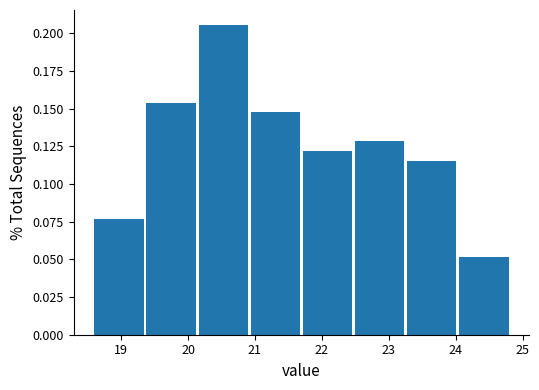

Reading left to right, list every bar in this chart as the range it spans on the x-axis followed by its height. Neither the bar edges nor the heights are printed on the chart, so give them approximately, as read against the axes.

18.6 to 19.4: 0.075
19.4 to 20.2: 0.155
20.2 to 20.9: 0.205
20.9 to 21.7: 0.145
21.7 to 22.5: 0.120
22.5 to 23.3: 0.130
23.3 to 24.1: 0.115
24.1 to 24.8: 0.050